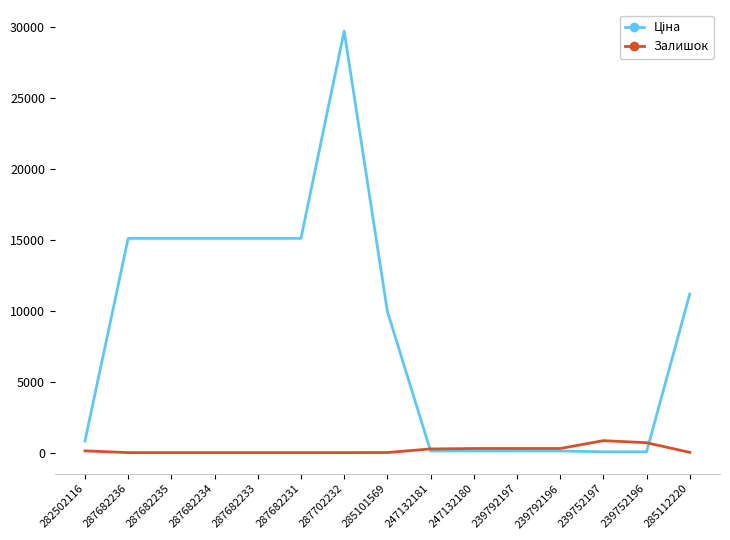

At which category is the sum across all series the highest?

287702232